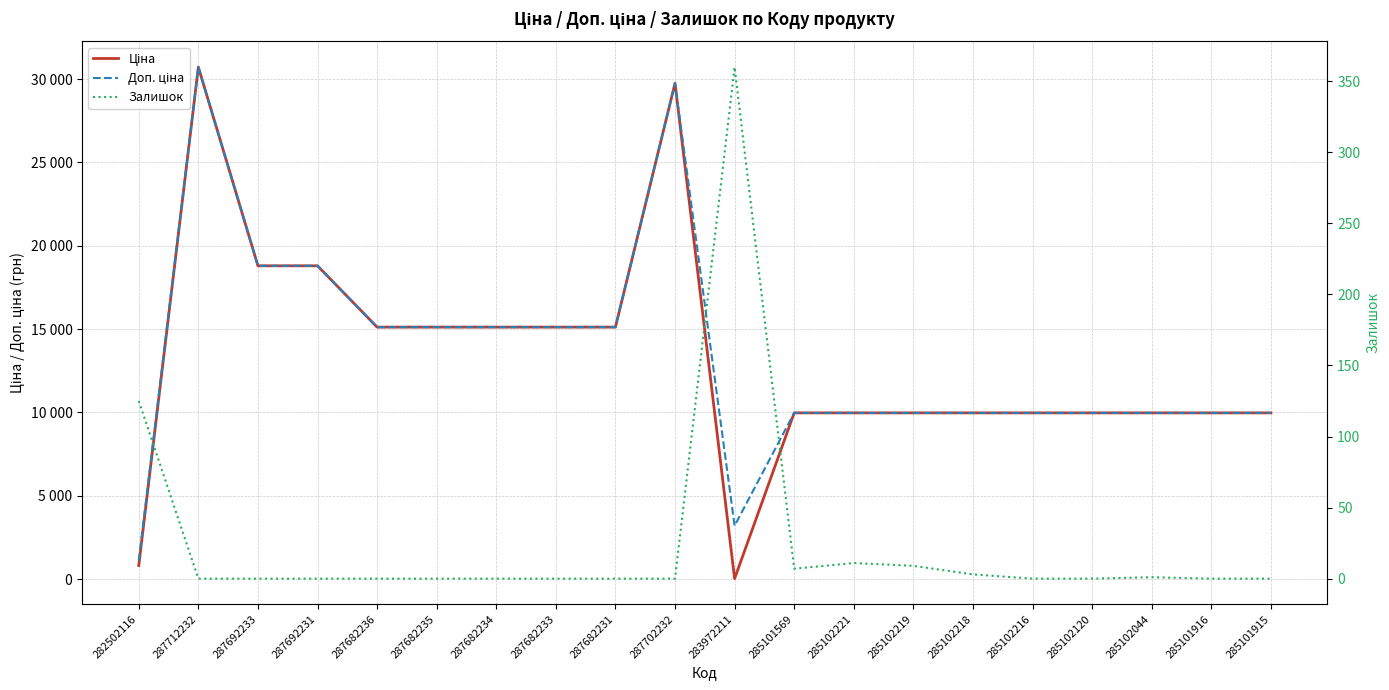

What is the label of the 11th point from the right?

287702232